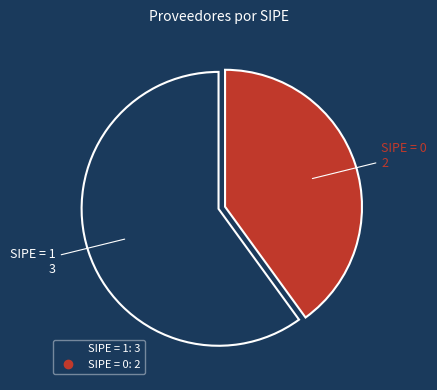

Is there any slice that represents more than half of the pie?

Yes